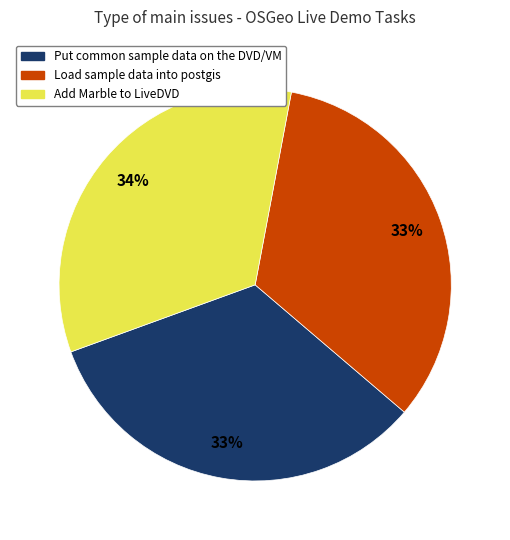

Is it true that Load sample data into postgis is 33% of the pie?

True